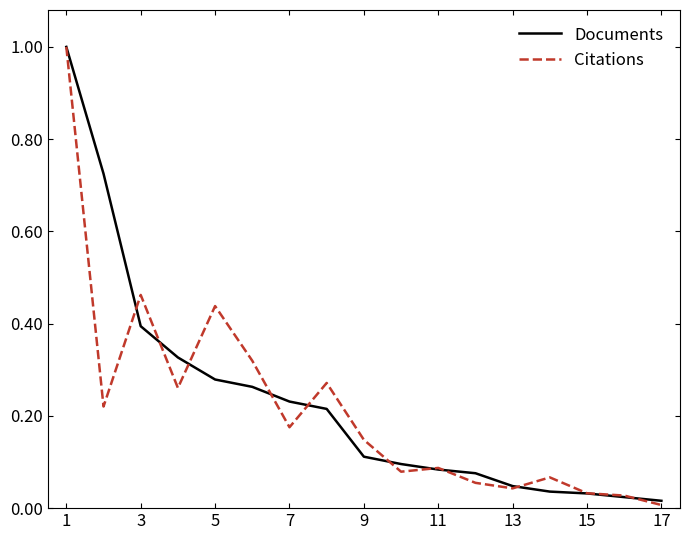

Rank the series by their maximum value, from highest to lowest.

Documents, Citations